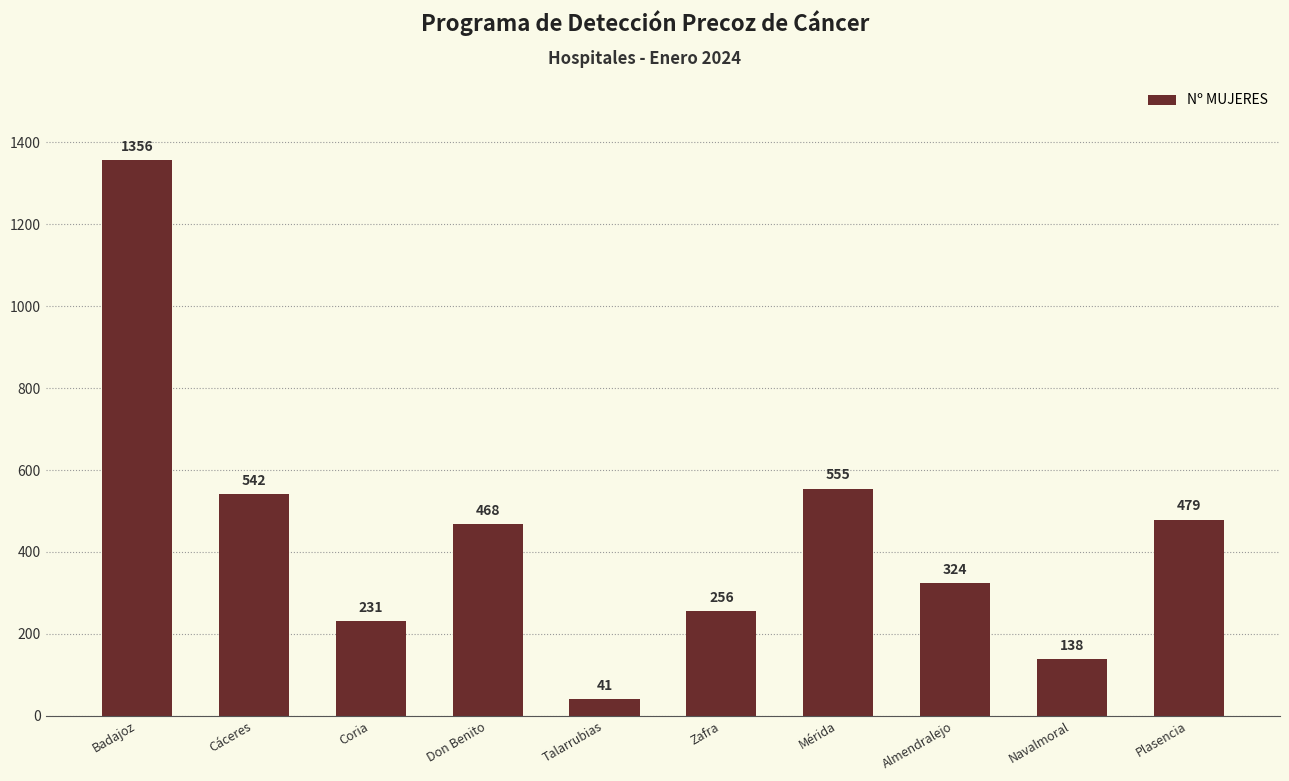

Rank the categories by value from highest to lowest.

Badajoz, Mérida, Cáceres, Plasencia, Don Benito, Almendralejo, Zafra, Coria, Navalmoral, Talarrubias